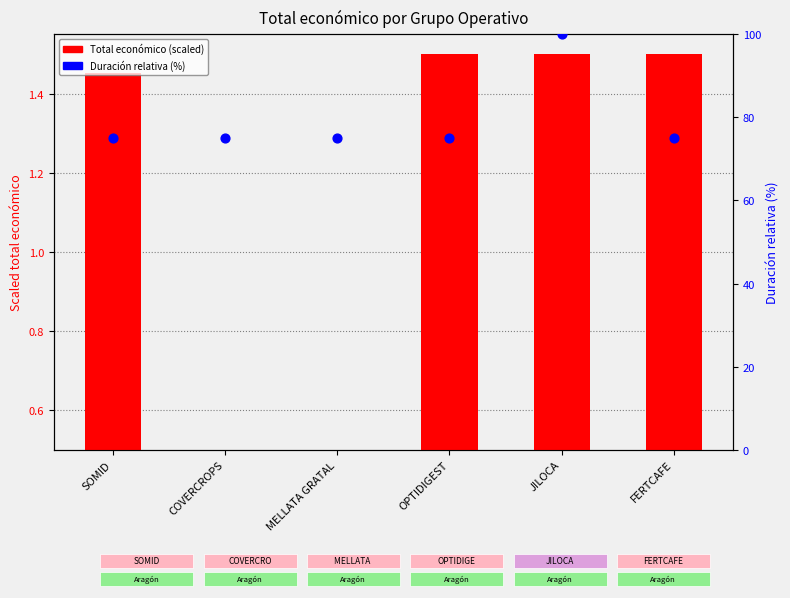

Which series has the largest Y range (max minus min)?

Duración (años, %)